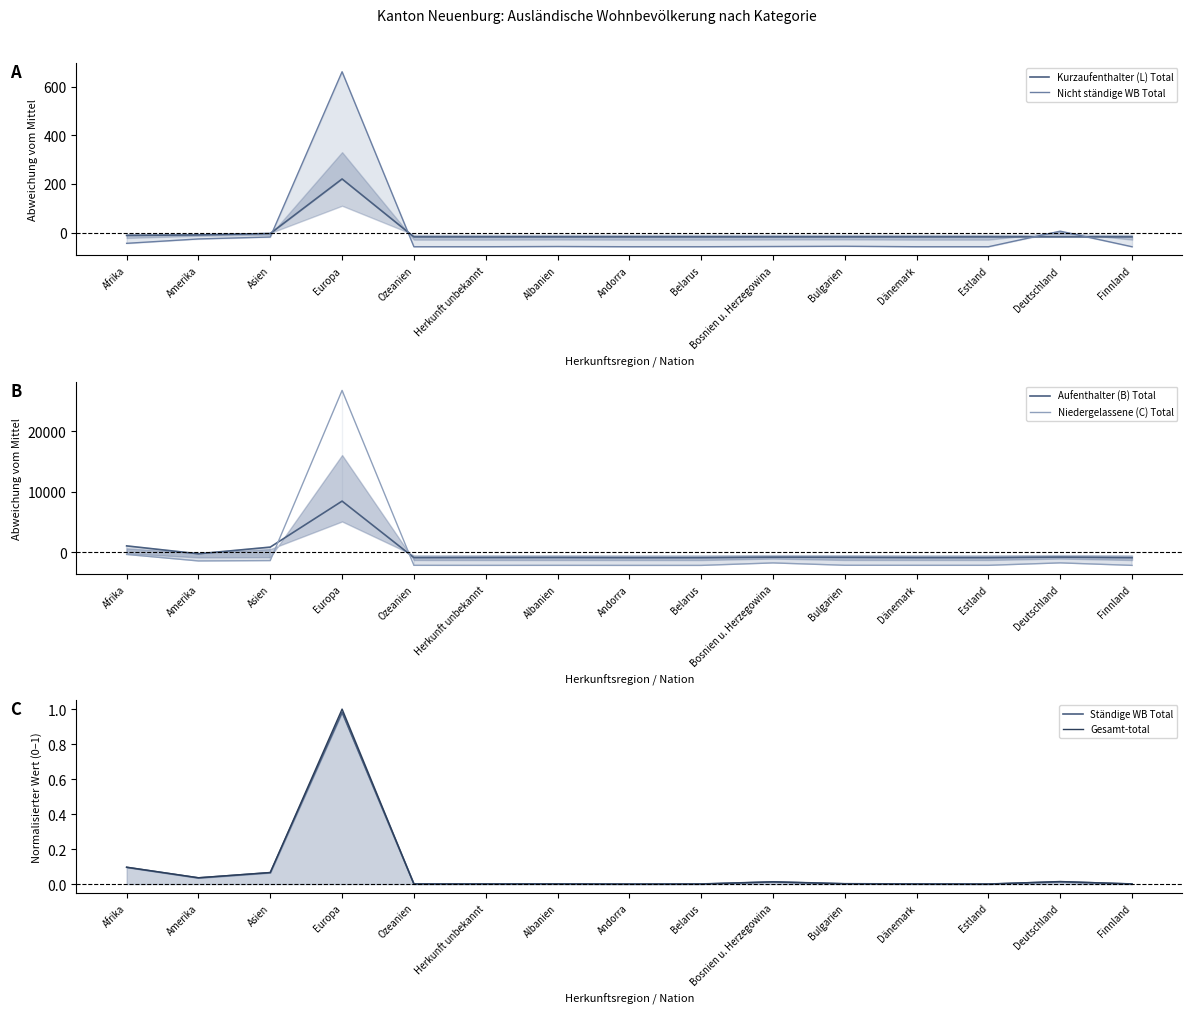

At which label does Nicht ständige WB Total first exceed -57?

Afrika